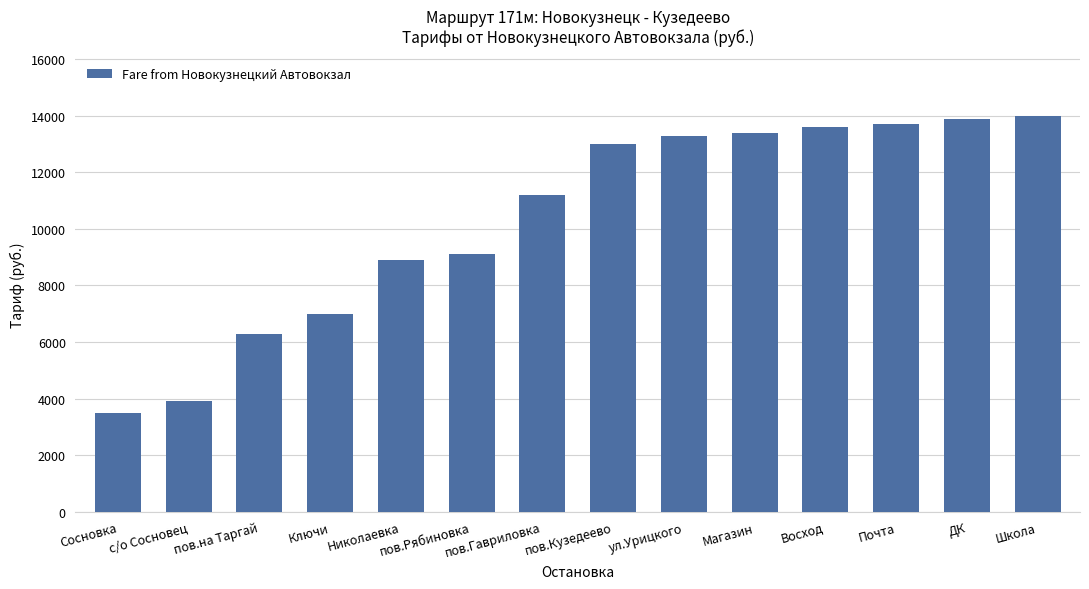

Reading left to right, what are all the values shown in this chart?

Сосновка=3500	с/о Сосновец=3900	пов.на Таргай=6300	Ключи=7000	Николаевка=8900	пов.Рябиновка=9100	пов.Гавриловка=11200	пов.Кузедеево=13000	ул.Урицкого=13300	Магазин=13400	Восход=13600	Почта=13700	ДК=13900	Школа=14000